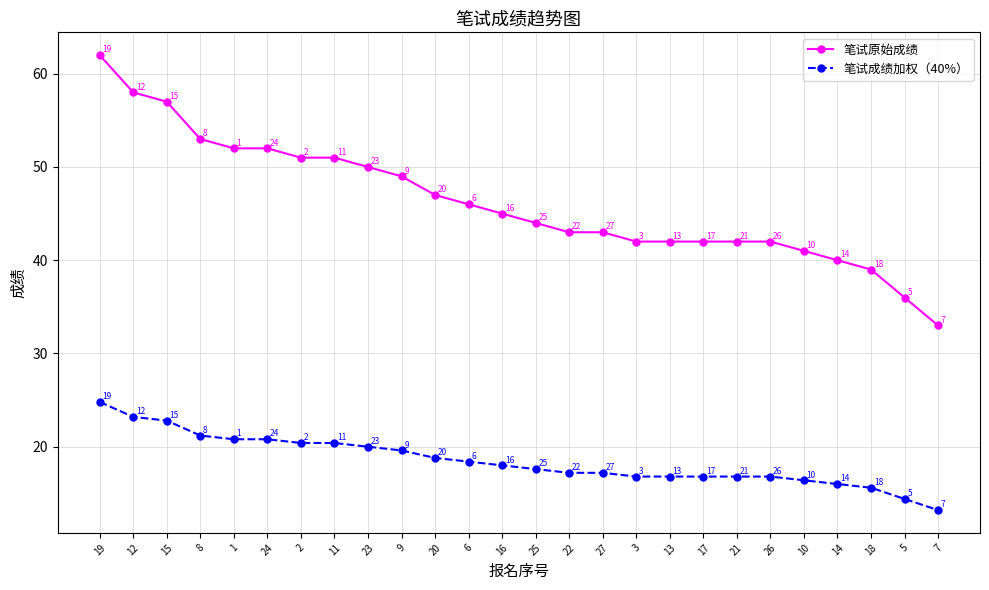

The 笔试原始成绩 series shows 12.0 at 12. True or false?

False